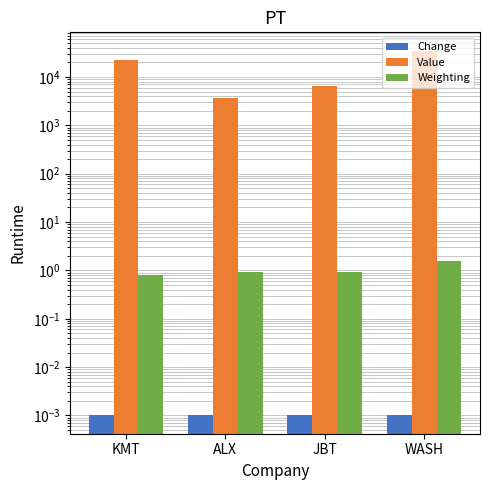

True or false: Change has a value of 0.0 at ALX.

False